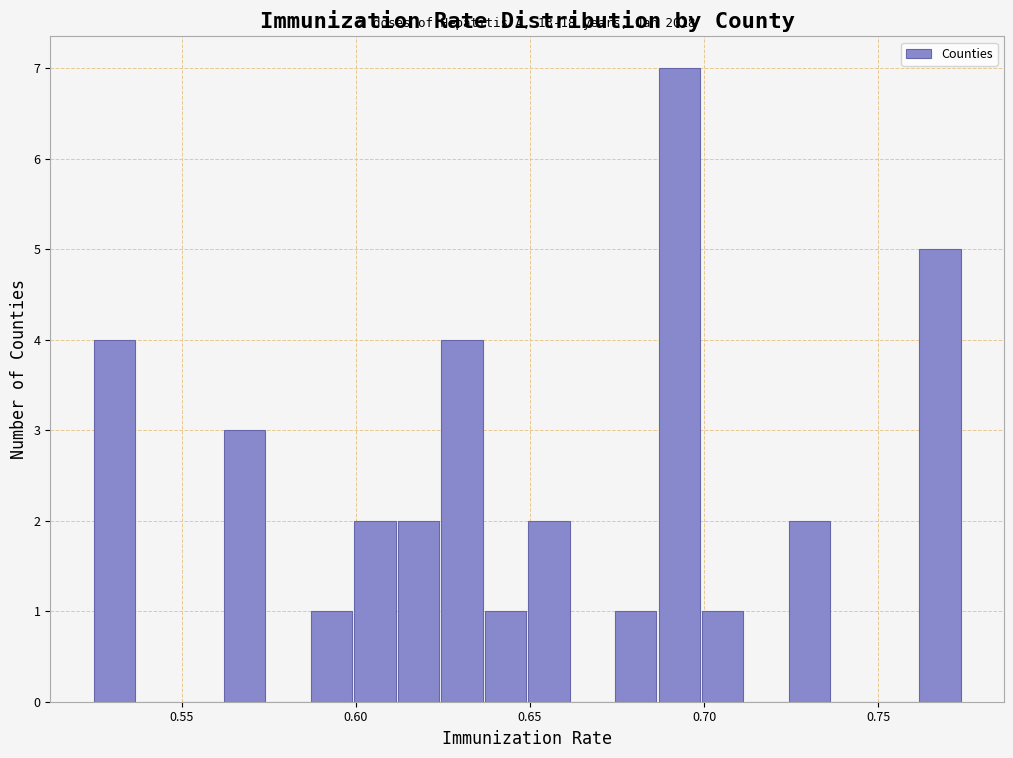

Around what value on the x-axis is the tallest bar? Give the approximate position of its centre, as read against the axis.

0.695